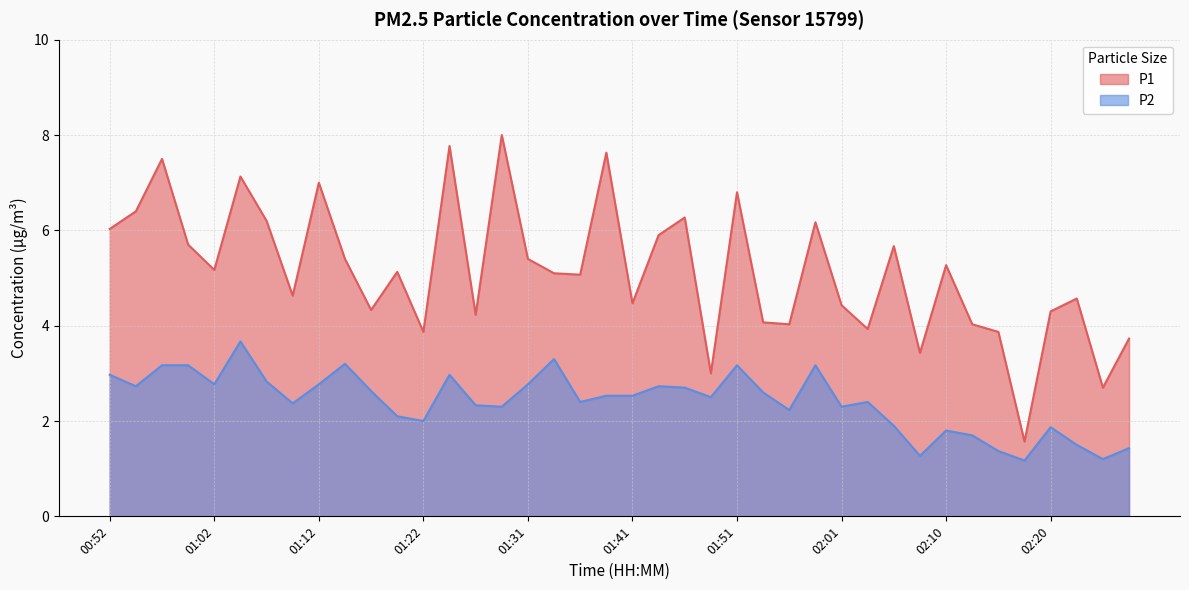

What position from the left is 02:13?

34